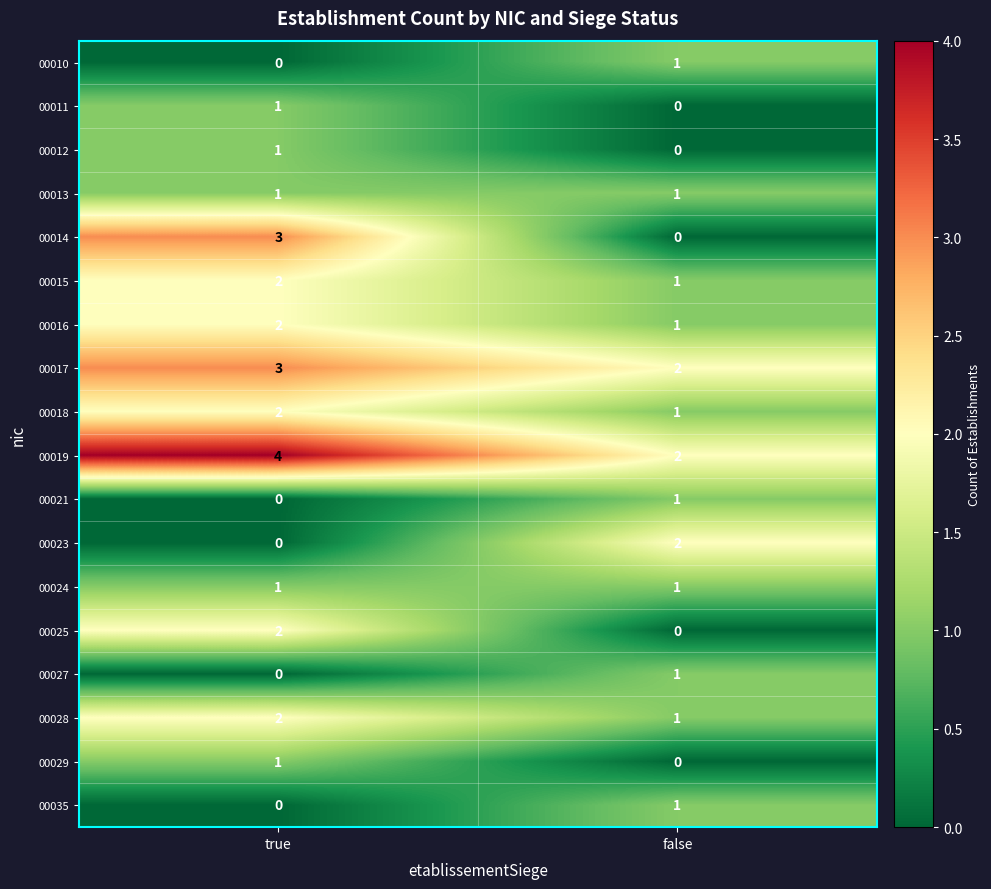

What is the approximate value of 00019 at true?

4